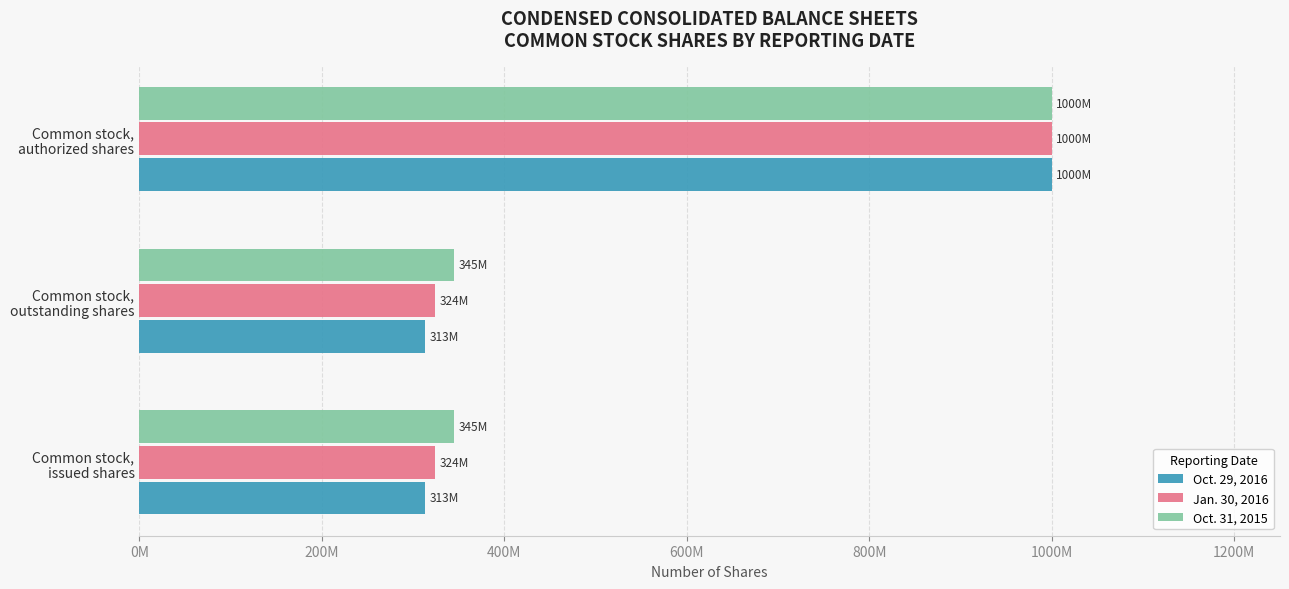

What are all the series names shown in the legend?

Oct. 29, 2016, Jan. 30, 2016, Oct. 31, 2015